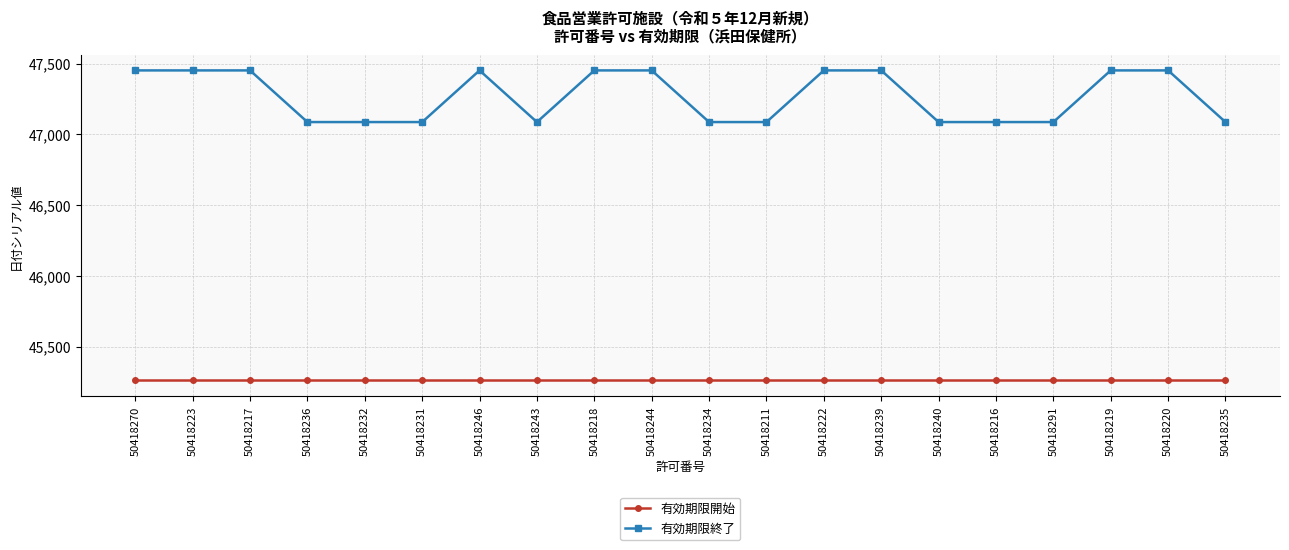

What is the difference between the maximum and second lowest values in the 有効期限終了 series?

365